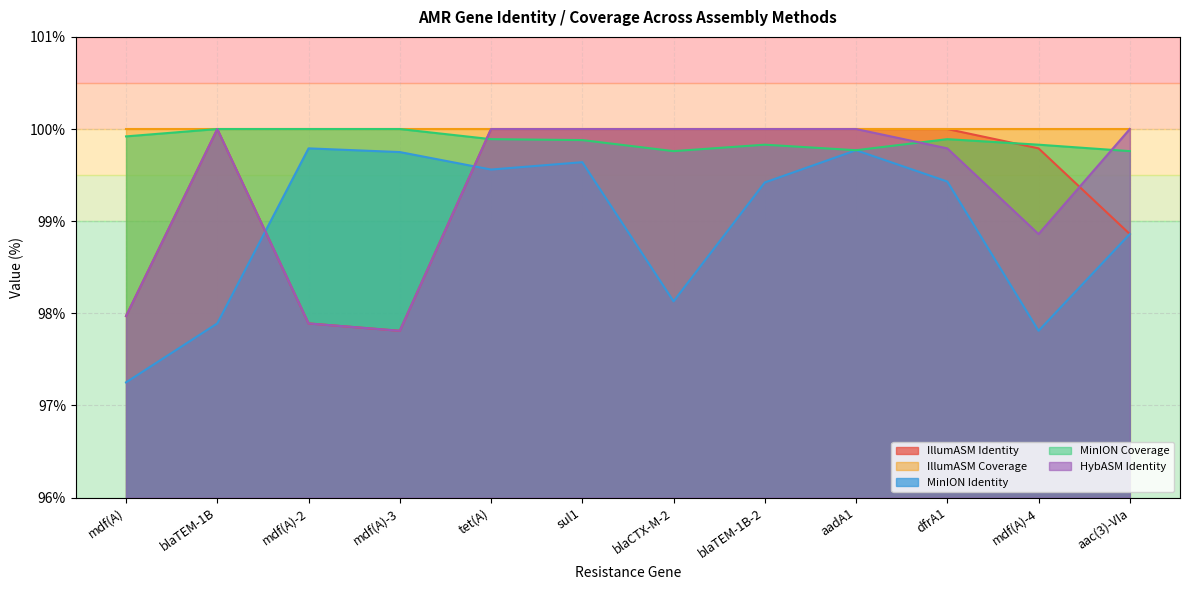

What position from the right is aadA1?

4